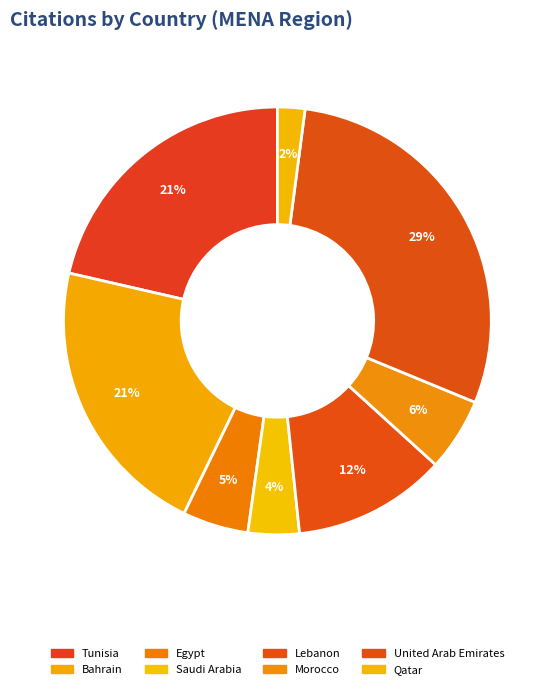

True or false: Qatar accounts for 2% of the total.

True